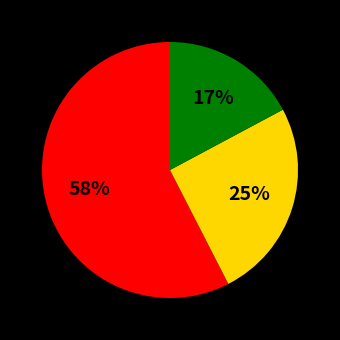

How many segments does this pie chart have?

3